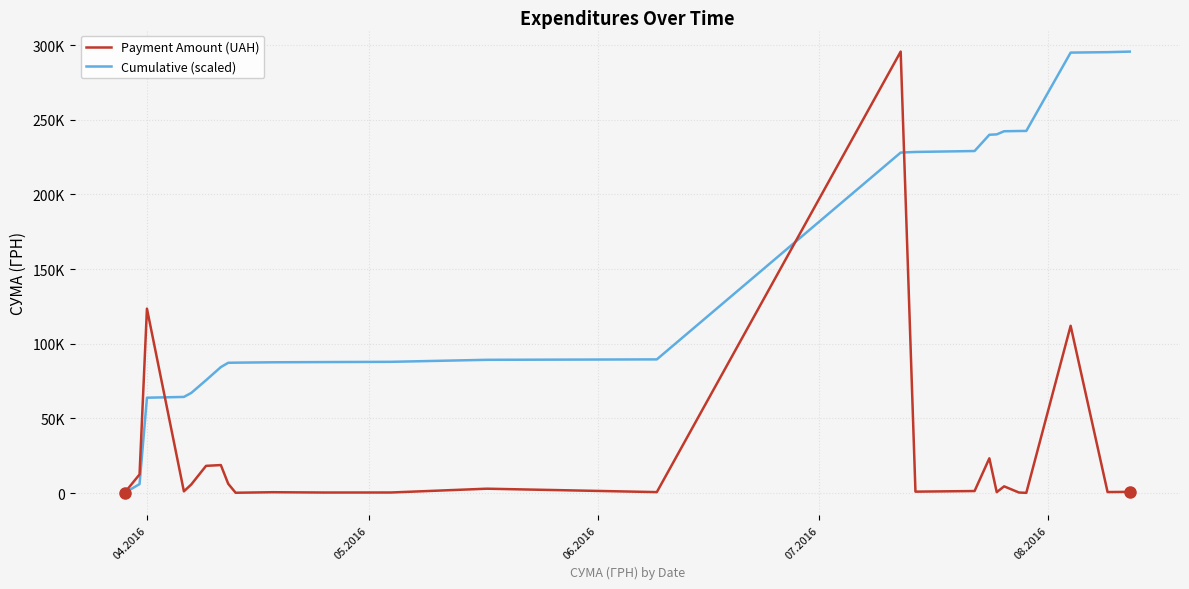

Between which two adjacent categories do Cumulative (scaled) and Payment Amount (UAH) first intersect?

06.2016 and 07.2016